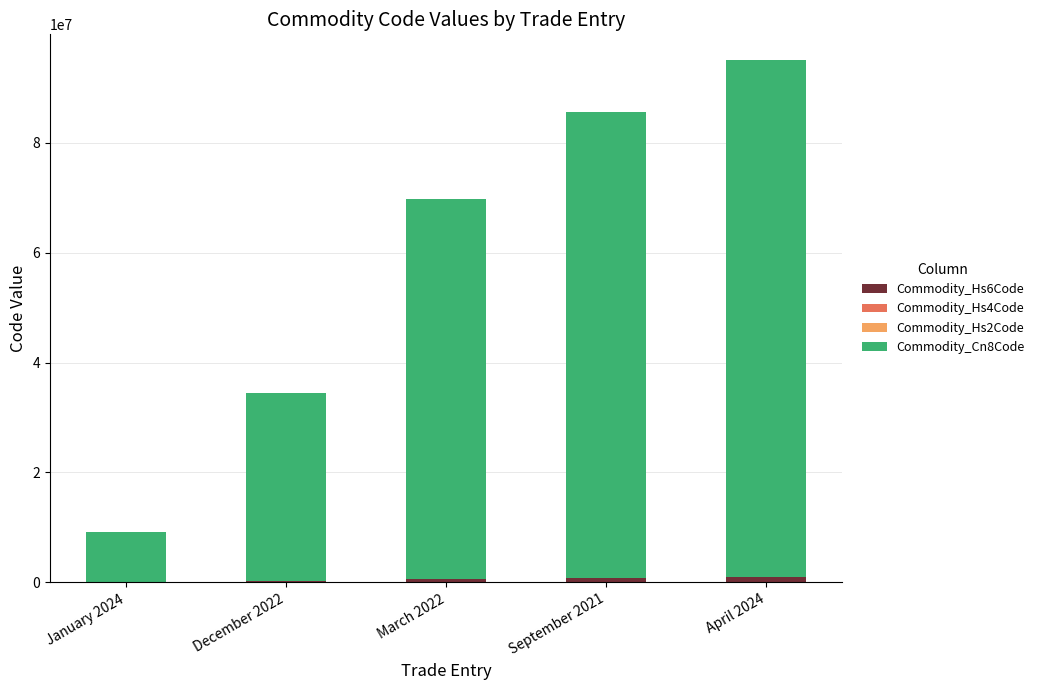

At which category is the sum across all series the highest?

April 2024